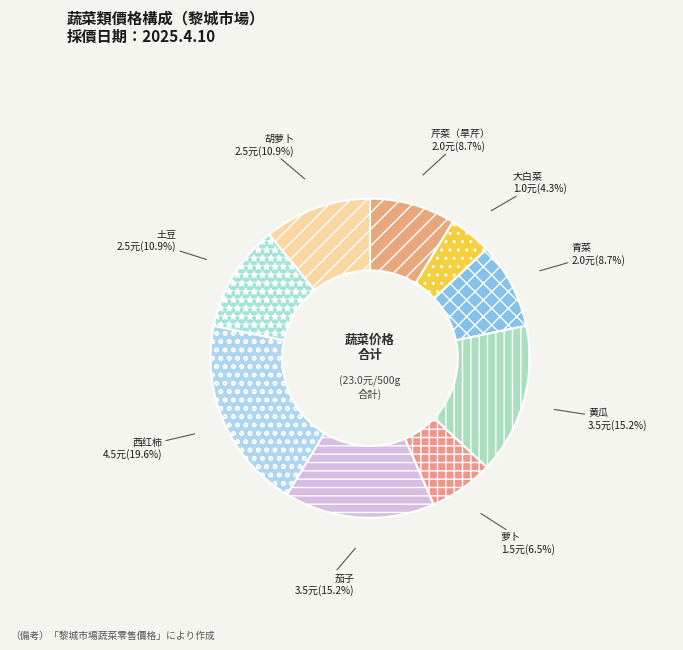

What percentage is the 胡萝卜 slice, to the nearest percent?

11%